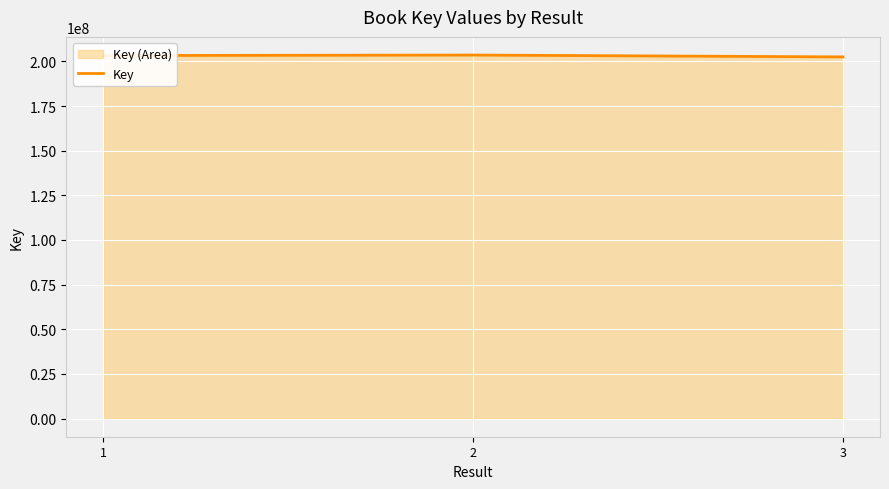

How many lines are shown in the chart?

1